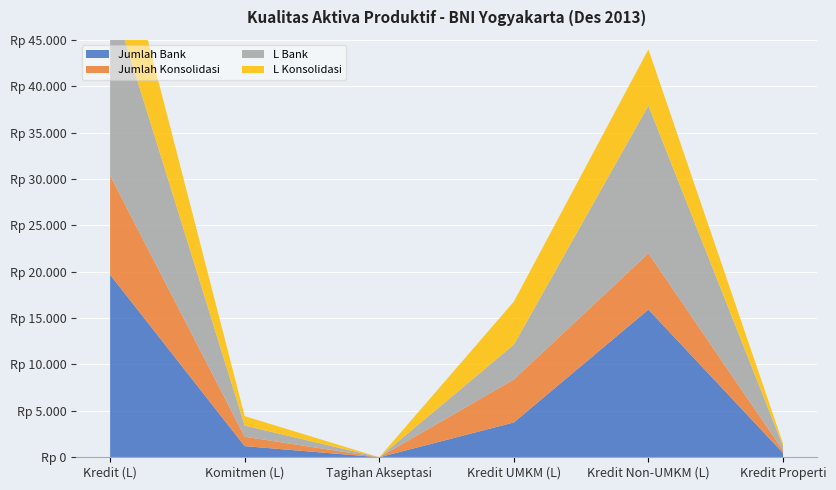

Reading left to right, what are all the values shown in this chart?

Jumlah Bank: 19674	1201	0	3753	15921	470
Jumlah Konsolidasi: 10701	1016	0	4637	6064	277
L Bank: 19674	1201	0	3753	15921	470
L Konsolidasi: 10701	1016	0	4637	6064	277